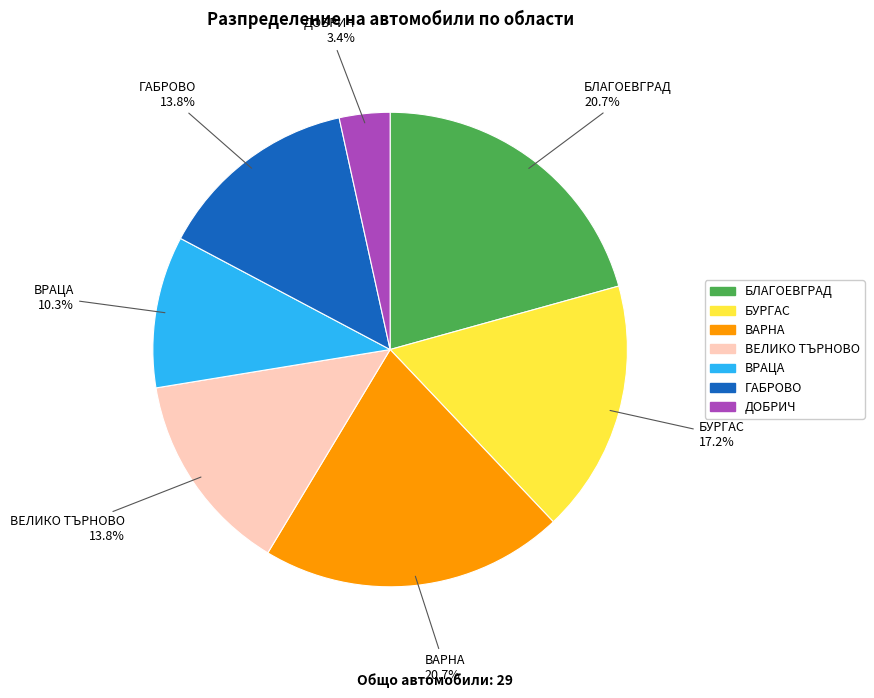

True or false: ВАРНА accounts for 21% of the total.

True